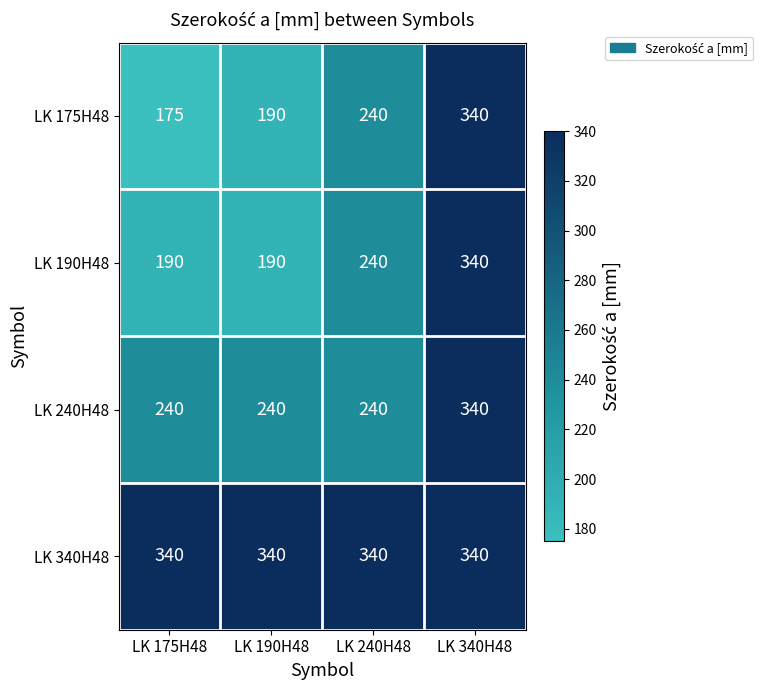

What is the total value across all series at LK 240H48?

1060